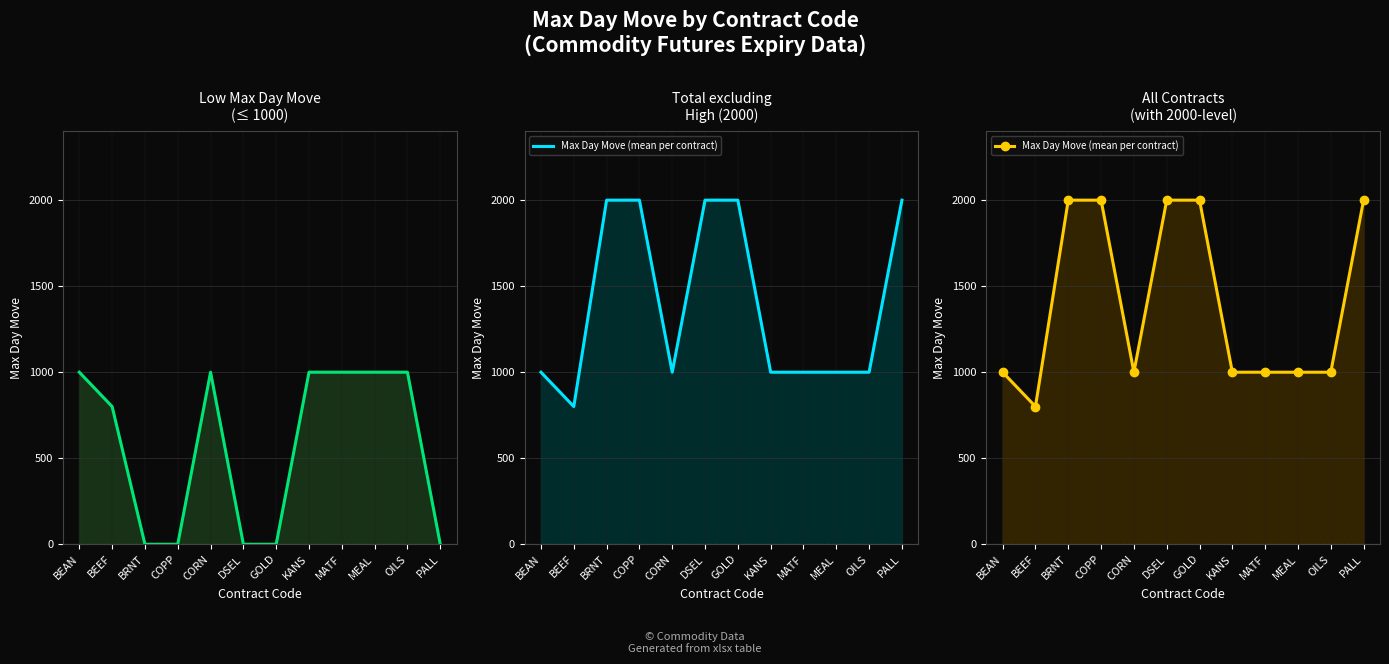

Which category has the highest value across all series?

BRNT